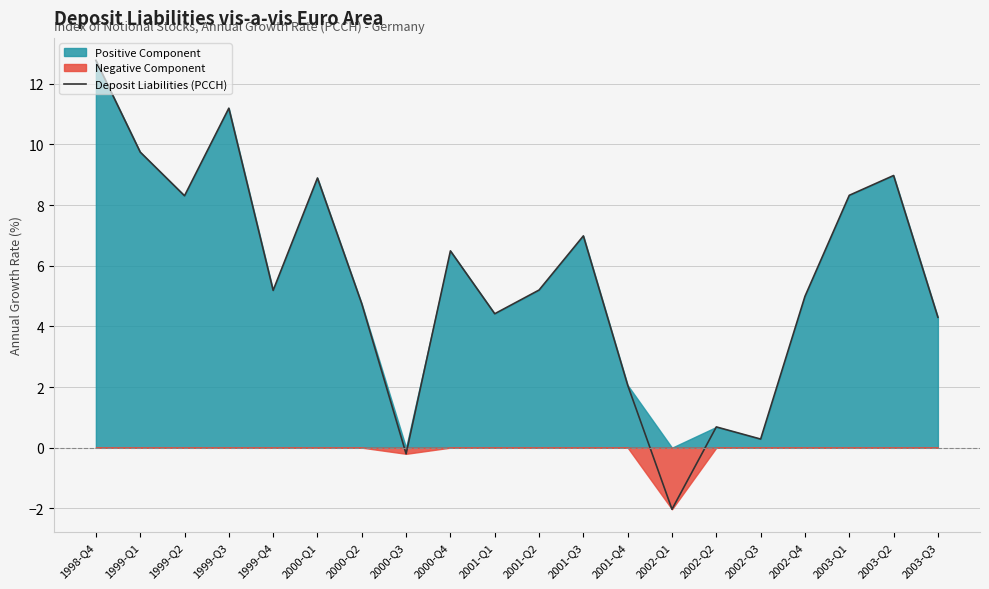

Reading right to left, list all the values displayed in this chart.

2003-Q3=4.3	2003-Q2=9.0	2003-Q1=8.3	2002-Q4=5.0	2002-Q3=0.3	2002-Q2=0.7	2002-Q1=-2.0	2001-Q4=2.1	2001-Q3=7.0	2001-Q2=5.2	2001-Q1=4.4	2000-Q4=6.5	2000-Q3=-0.2	2000-Q2=4.7	2000-Q1=8.9	1999-Q4=5.2	1999-Q3=11.2	1999-Q2=8.3	1999-Q1=9.7	1998-Q4=12.8